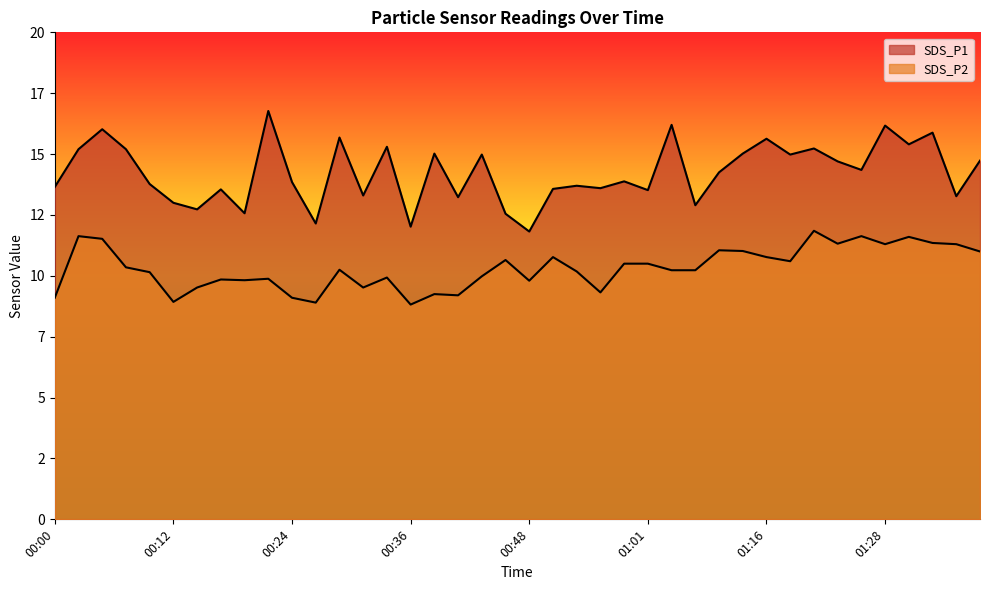

How many categories are shown in the chart?

40